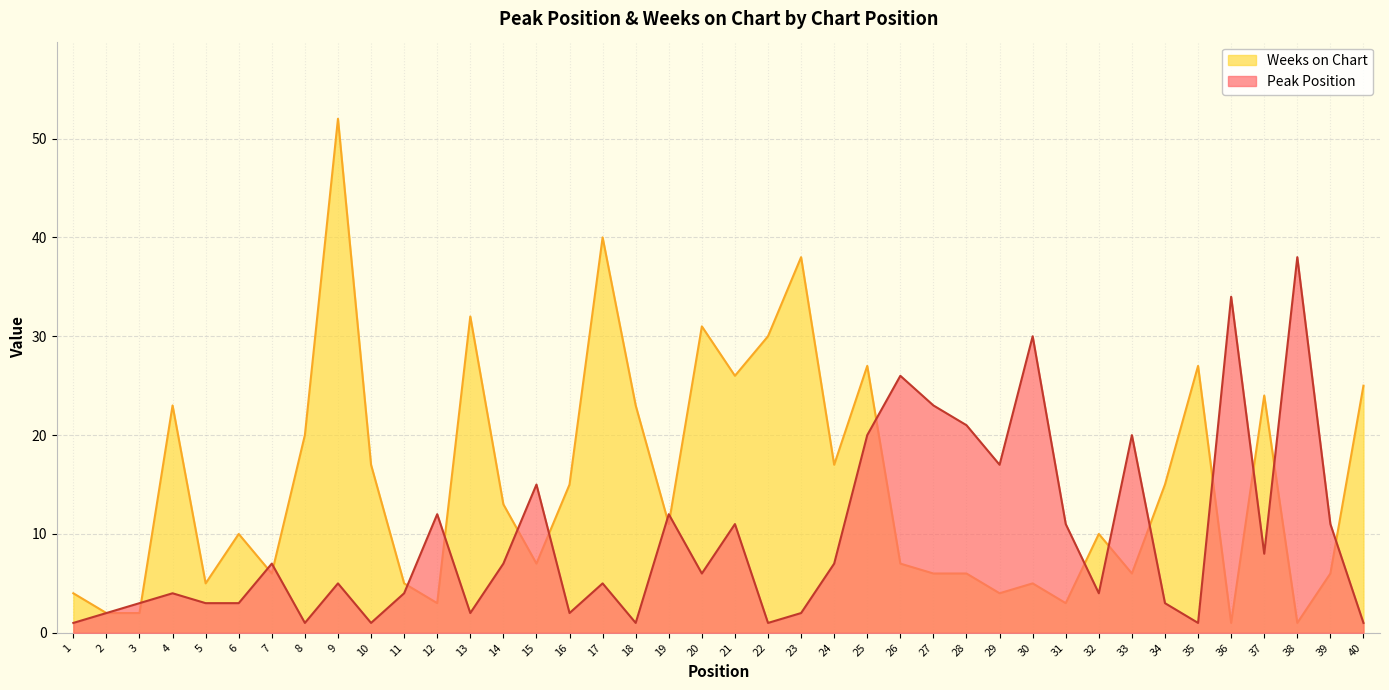

What is the maximum value shown in the chart?

52